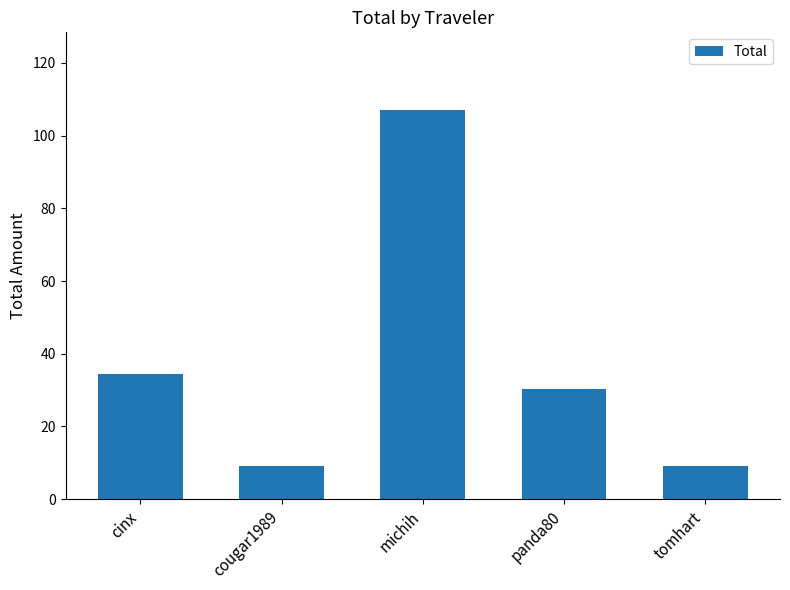

What is the label of the 4th bar from the left?

panda80